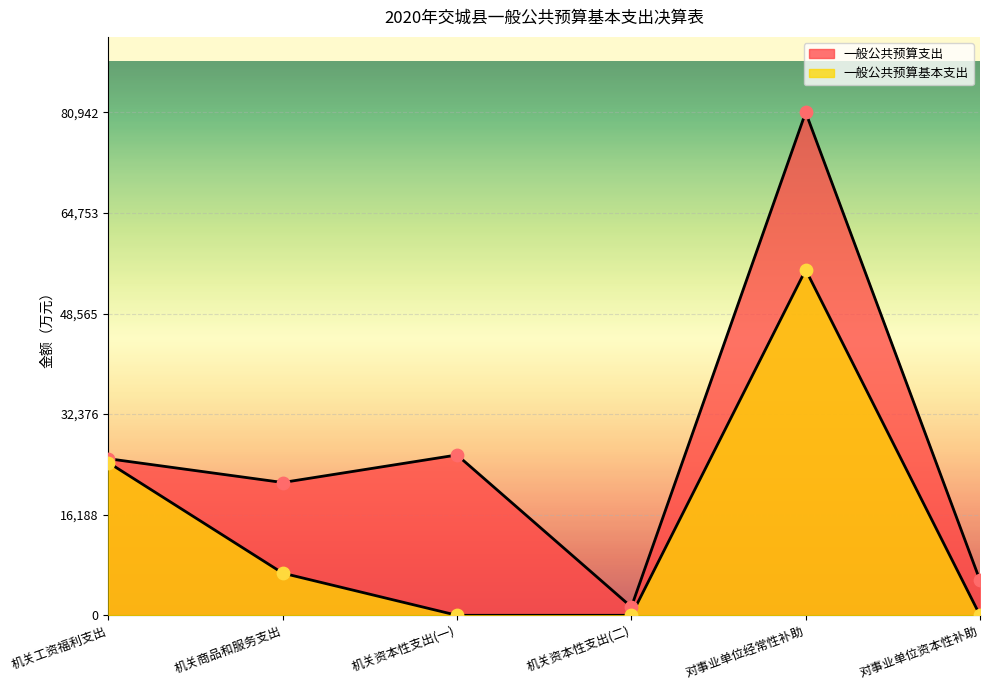

Is the value of 一般公共预算支出 at 机关资本性支出(一) greater than the value of 一般公共预算基本支出 at 机关工资福利支出?

Yes